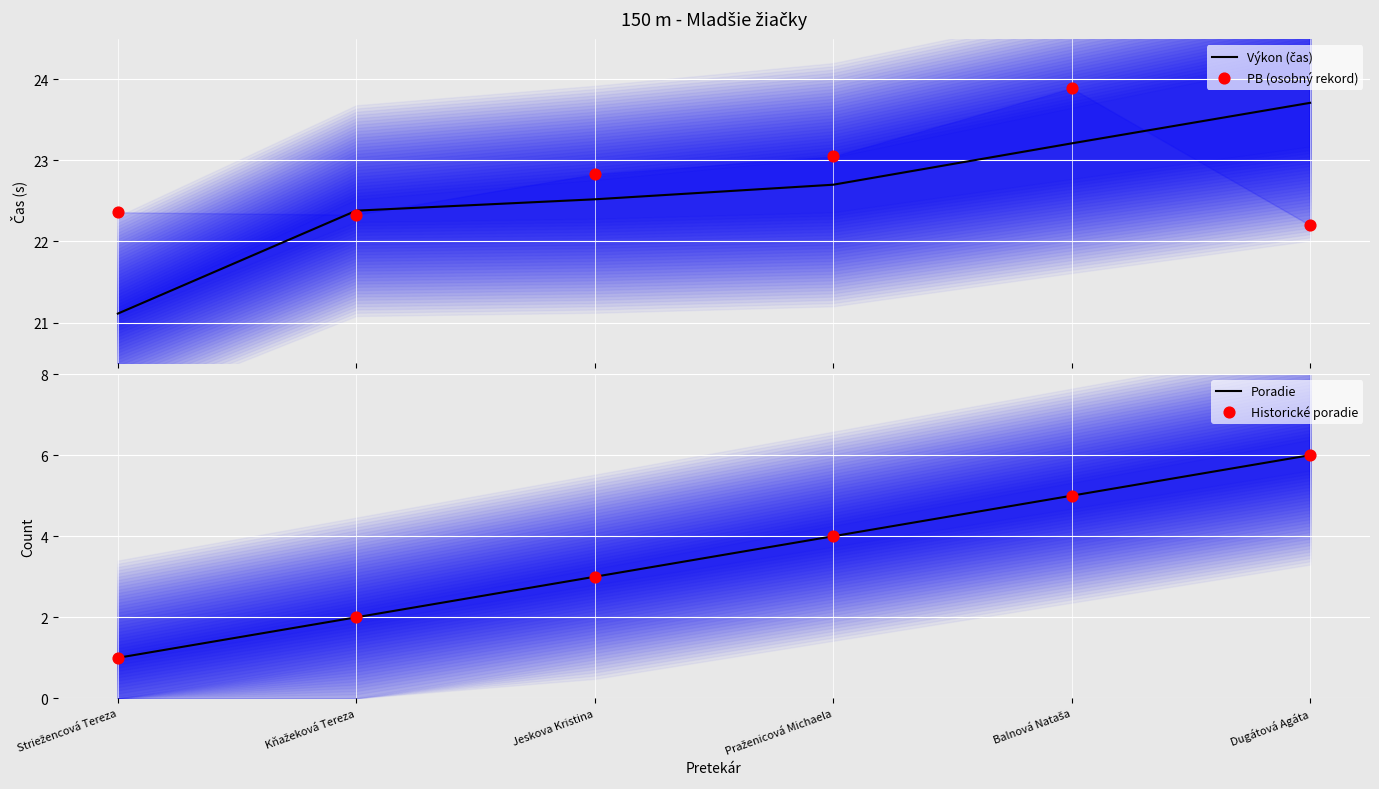

Which series has the largest total across all categories?

PB (osobný rekord)